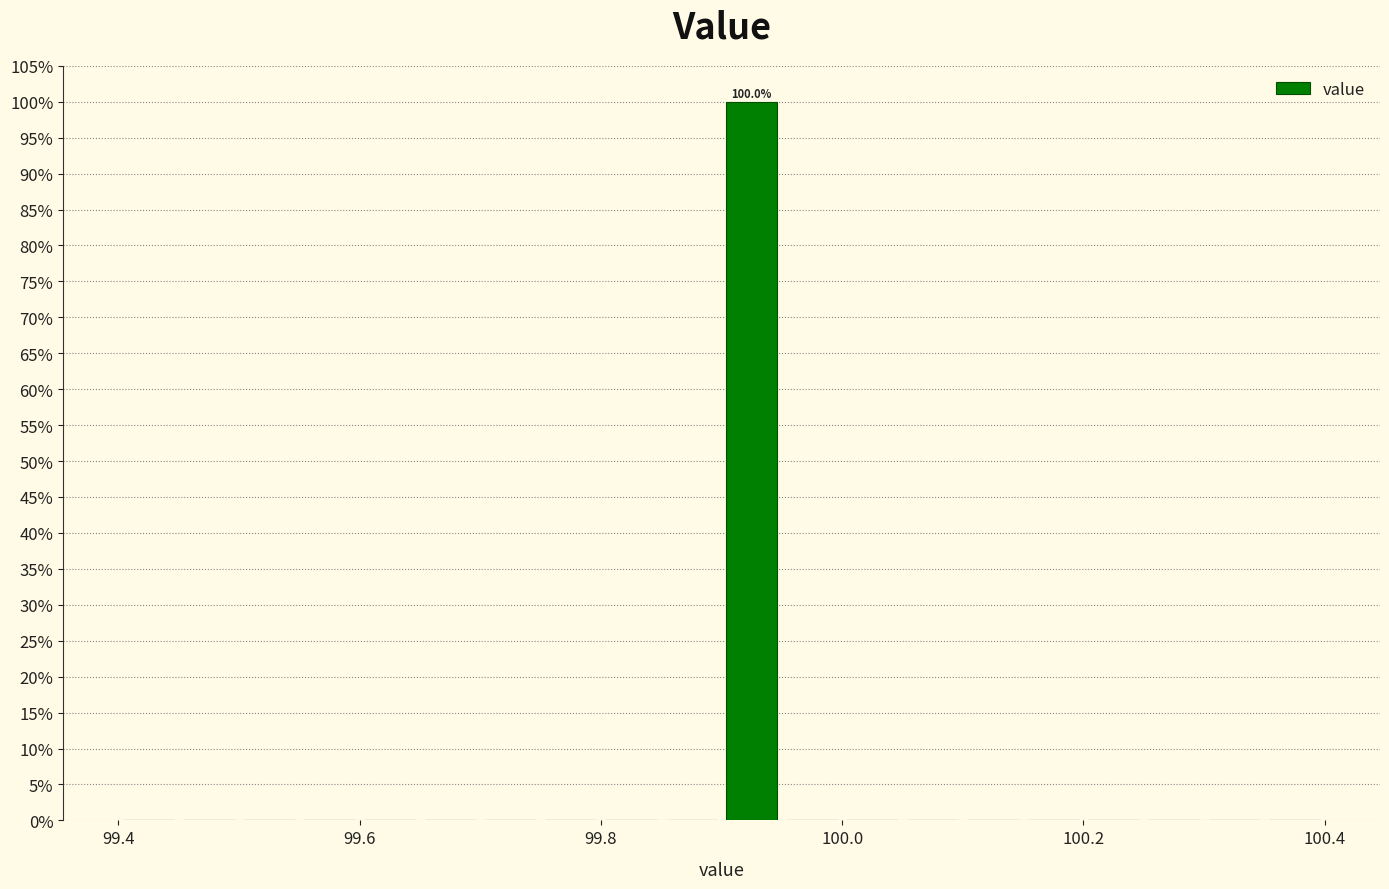

Around what value on the x-axis is the tallest bar? Give the approximate position of its centre, as read against the axis.

99.92